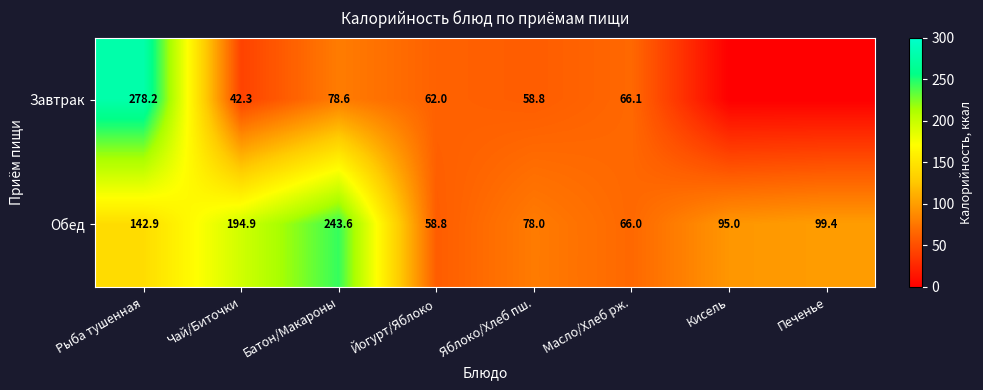

What is the spread (max minus min) of values at Яблоко/Хлеб пш.?

19.2